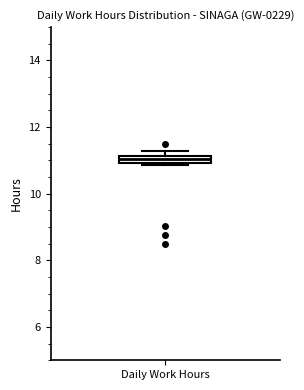

Where is the upper edge of the box for Daily Work Hours on the y-axis? The values are not printed on the chart, so give them approximately, as read against the axis.

11.2